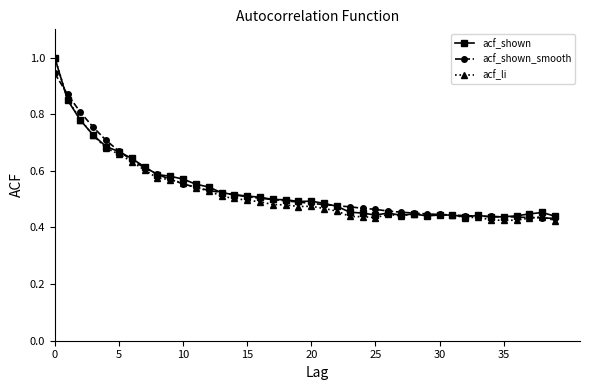

How many lines are shown in the chart?

3